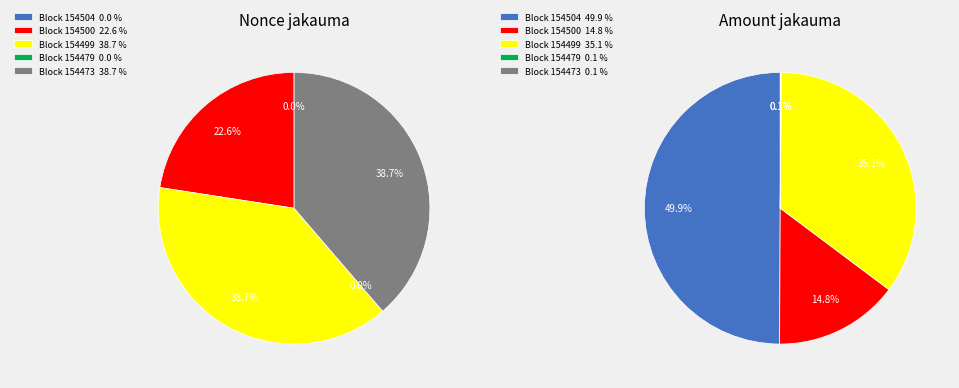

What percentage is the 154499 slice, to the nearest percent?

39%